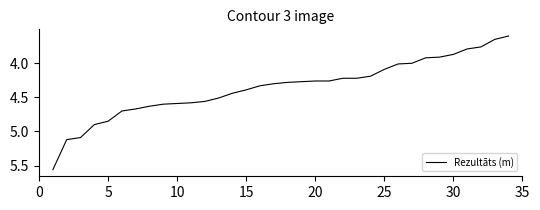

What is the difference between the maximum and minimum values?

2.0